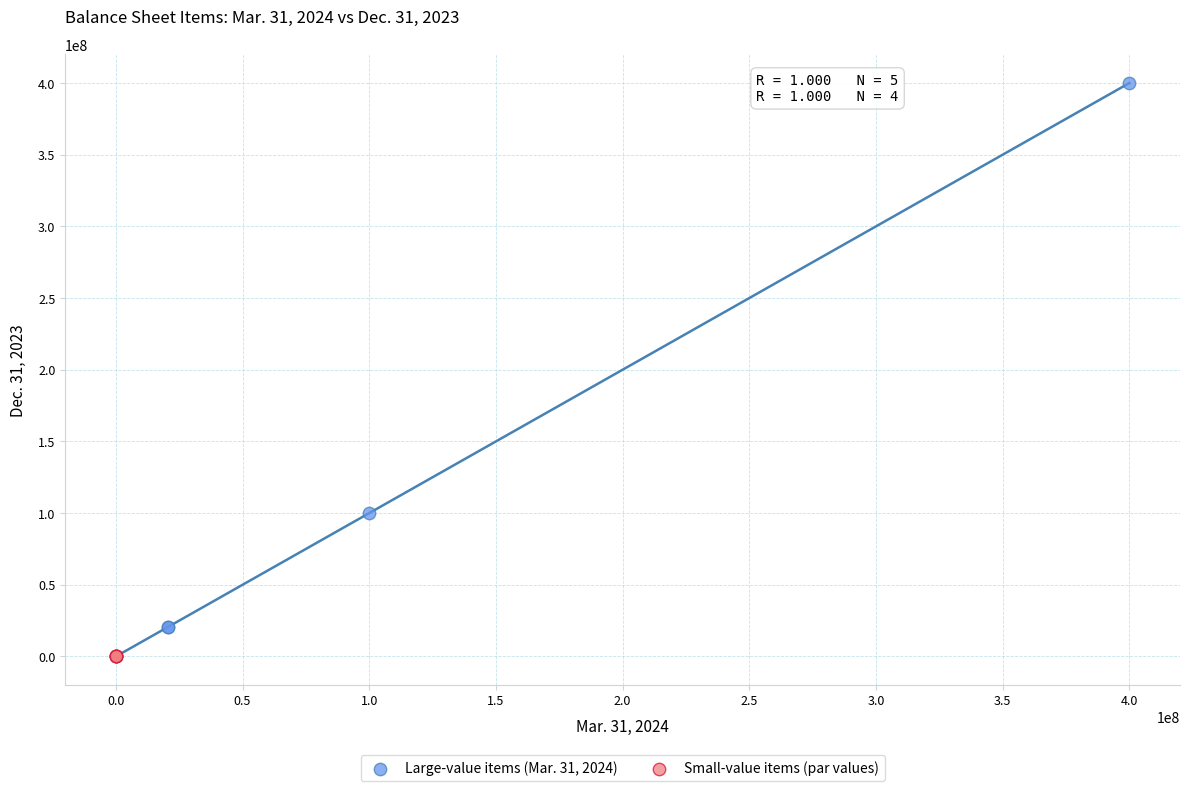

Which series contains the highest Y value?

Large-value items (Mar. 31, 2024)